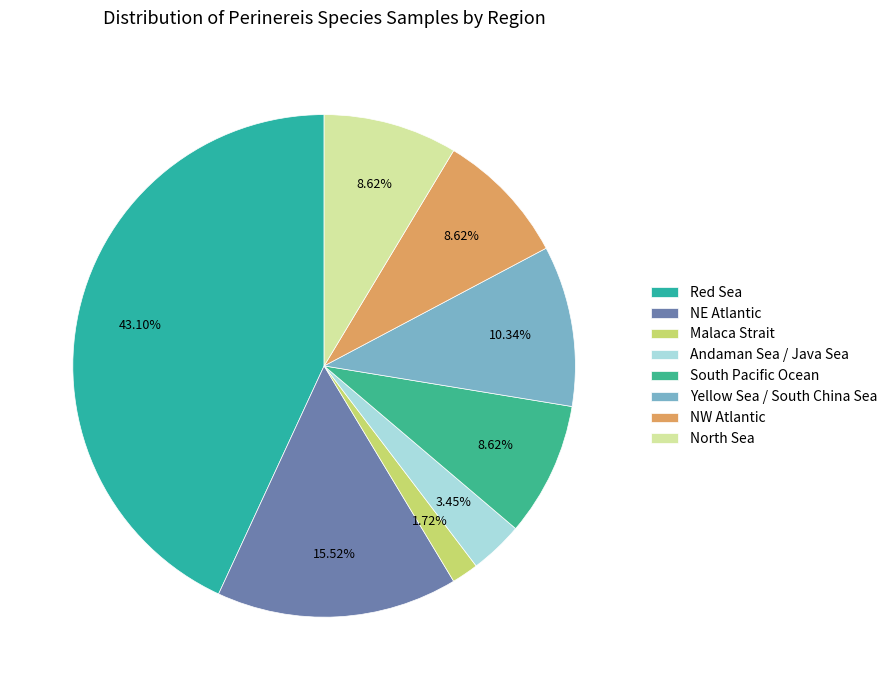

To the nearest percent, what is the difference between the NW Atlantic and Yellow Sea / South China Sea slice percentages?

2%